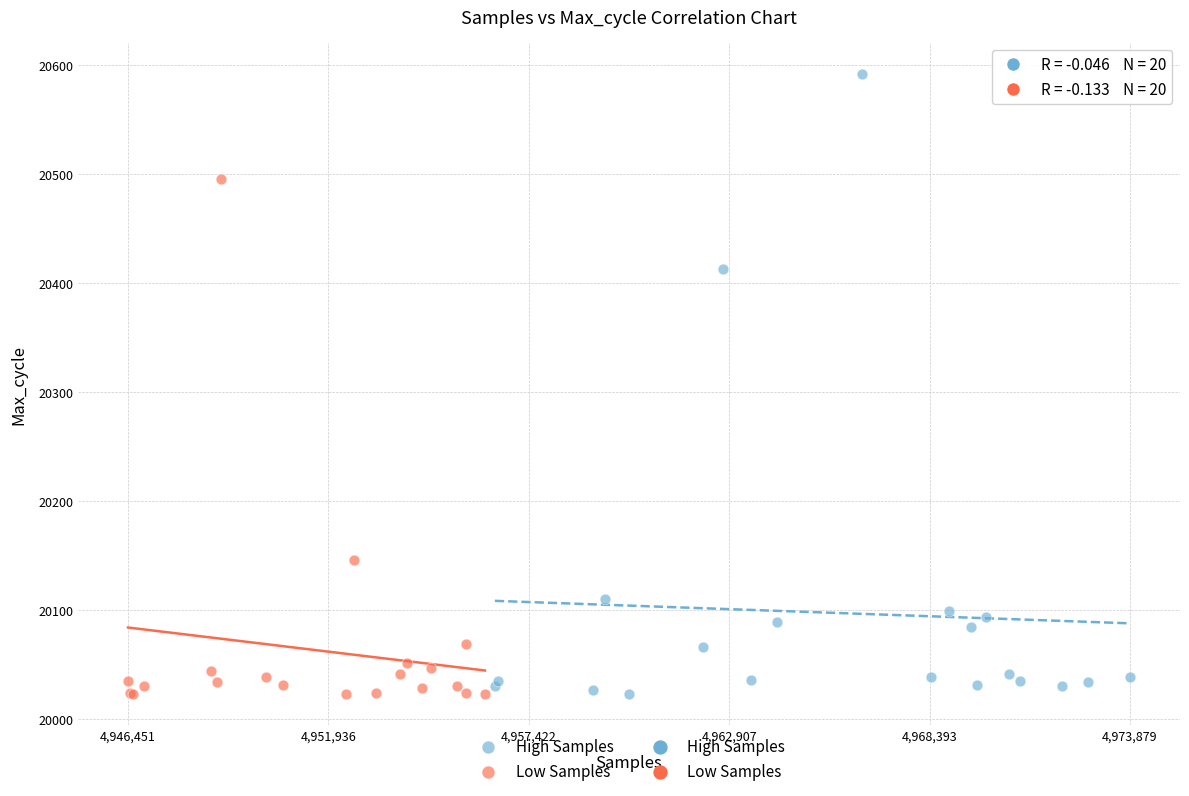

Which series has the widest spread of Y values?

High Samples